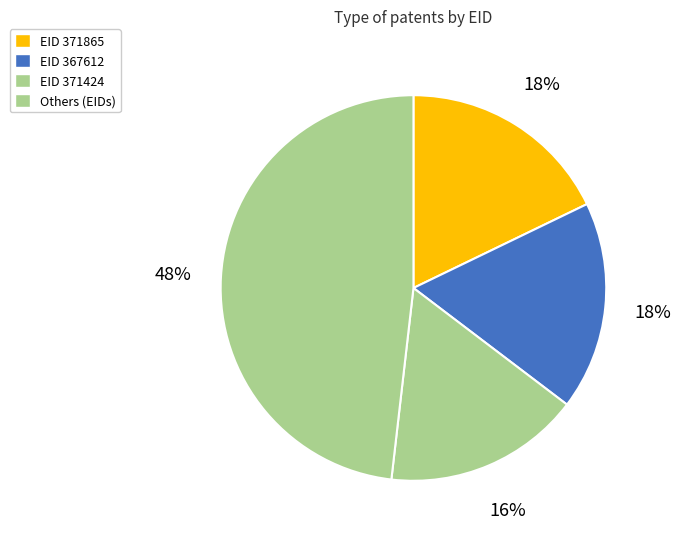

How many slices are in this pie chart?

4